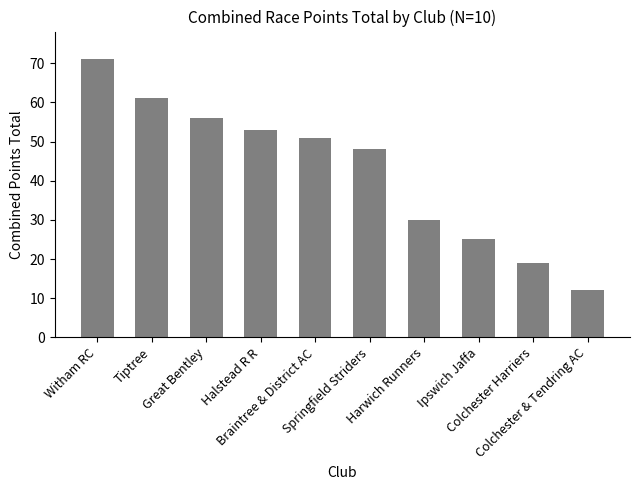

The chart shows a value of 31 at Springfield Striders. True or false?

False